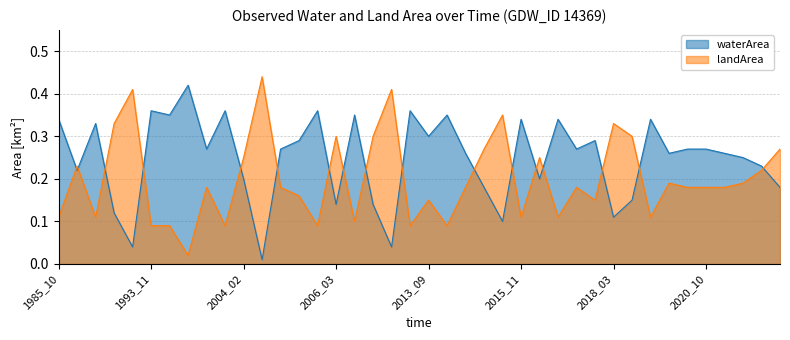

What is the difference between the second highest and minimum values in the waterArea series?

0.3